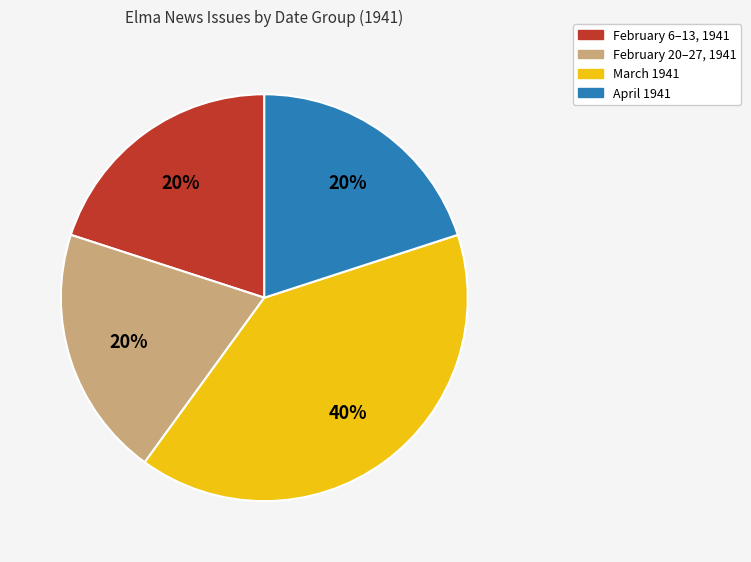

Does February 20–27, 1941 represent more than half of the total?

No